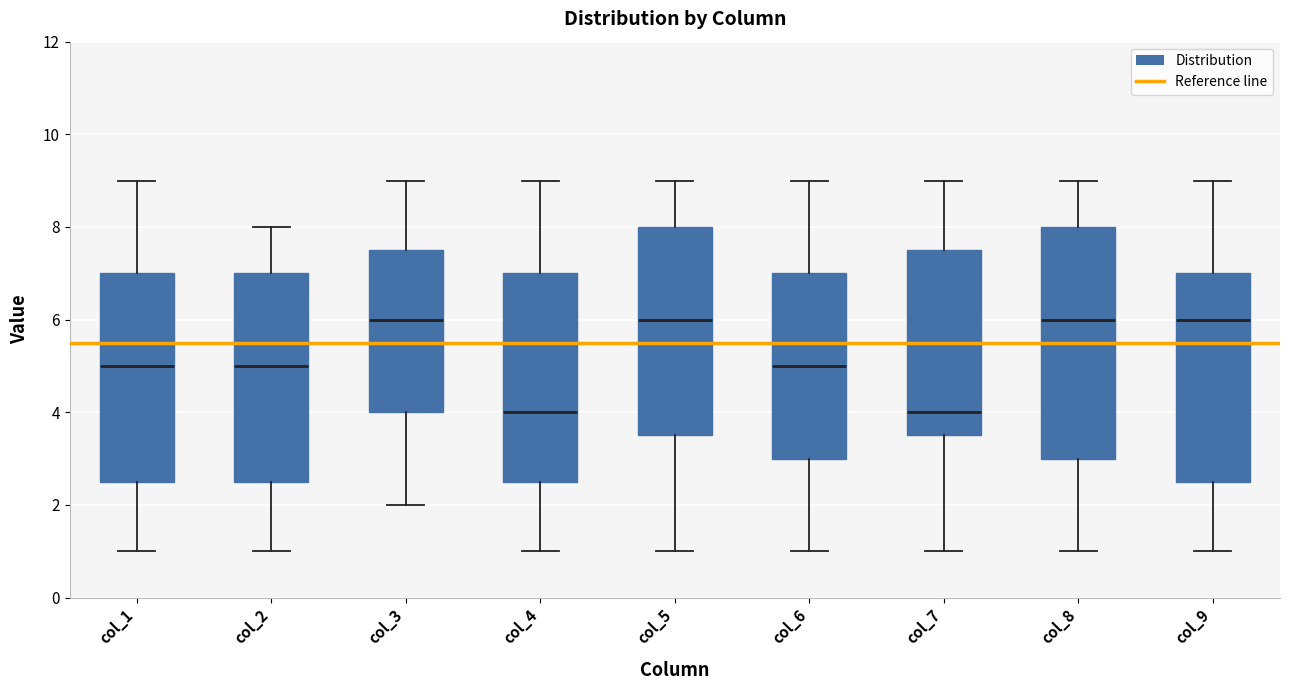

Reading left to right, transcribe this box plot: for each box, give where its median line is, the range the box spans, and where its two whiskers end, as read against the y-axis. The values are not printed on the chart, so give them approximately, as read against the axis.

col_1: median 5.0, box 2.6 to 7.0, whiskers 1.0 to 9.0
col_2: median 5.0, box 2.6 to 7.0, whiskers 1.0 to 8.0
col_3: median 6.0, box 4.0 to 7.6, whiskers 2.0 to 9.0
col_4: median 4.0, box 2.6 to 7.0, whiskers 1.0 to 9.0
col_5: median 6.0, box 3.6 to 8.0, whiskers 1.0 to 9.0
col_6: median 5.0, box 3.0 to 7.0, whiskers 1.0 to 9.0
col_7: median 4.0, box 3.6 to 7.6, whiskers 1.0 to 9.0
col_8: median 6.0, box 3.0 to 8.0, whiskers 1.0 to 9.0
col_9: median 6.0, box 2.6 to 7.0, whiskers 1.0 to 9.0